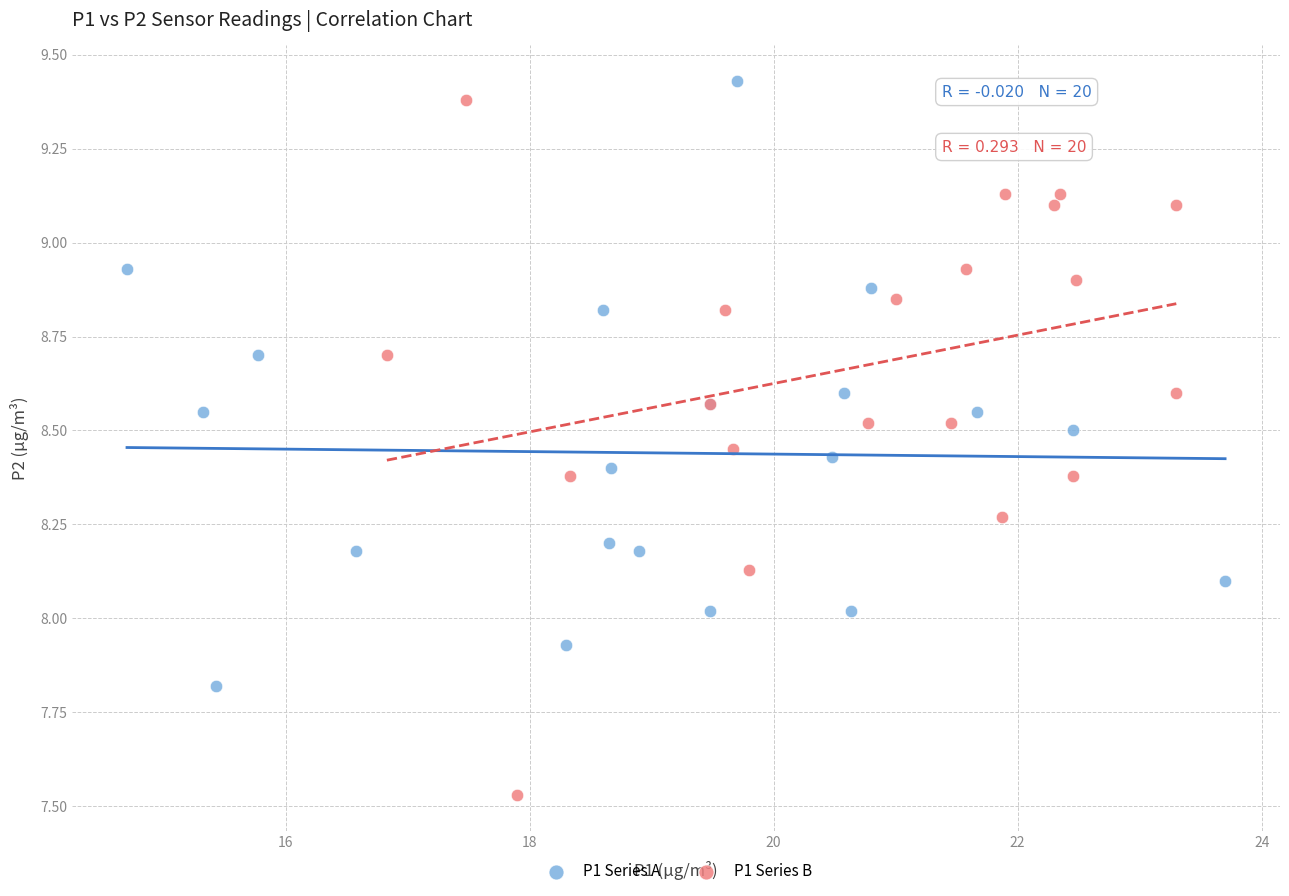

Which series reaches the minimum Y coordinate?

P1 Series B